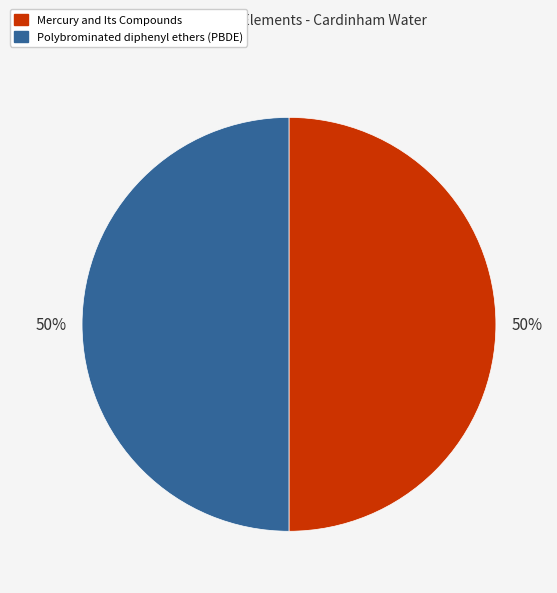

To the nearest percent, what is the average slice percentage?

50%